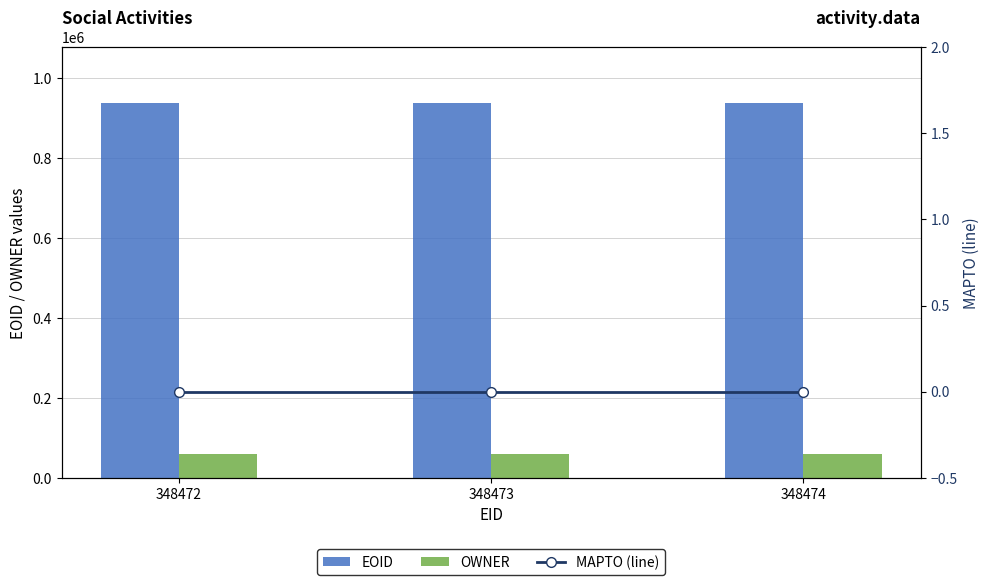

What is the maximum value for EOID?

935887